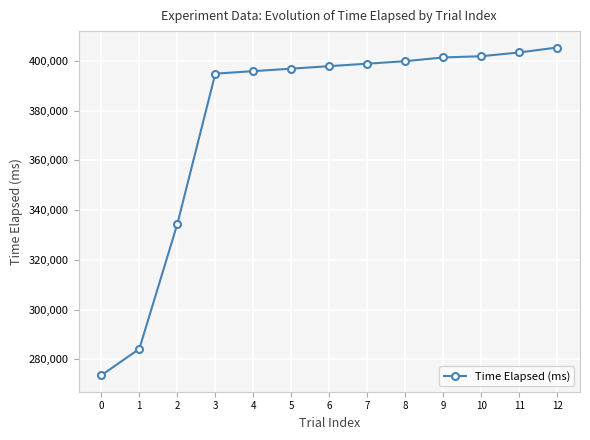

What value does the data have at 8, to the nearest 10?

399960